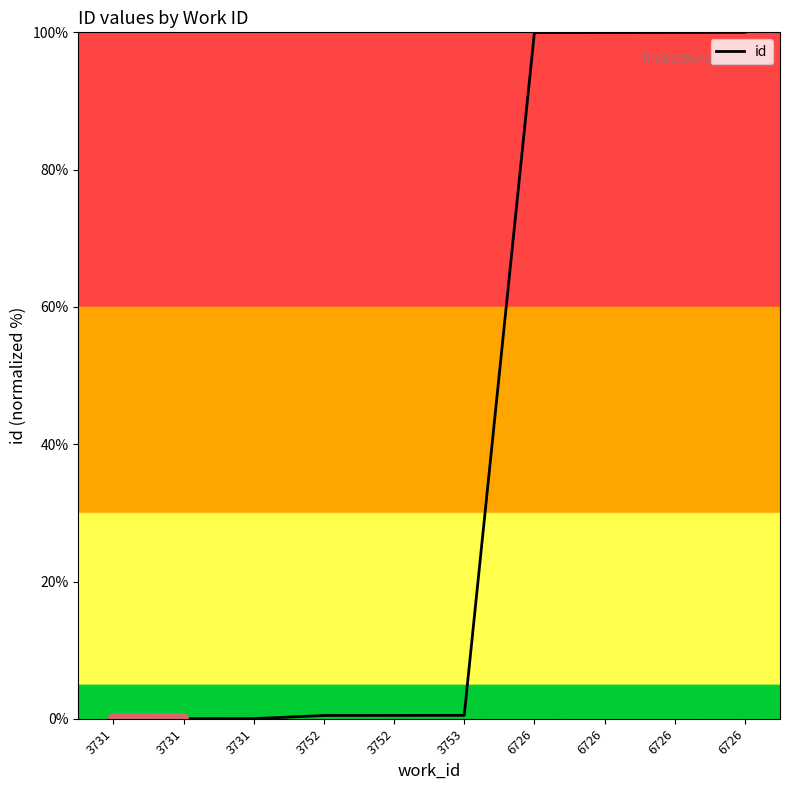

Rank the categories by value from highest to lowest.

6726, 6726, 6726, 6726, 3753, 3752, 3752, 3731, 3731, 3731